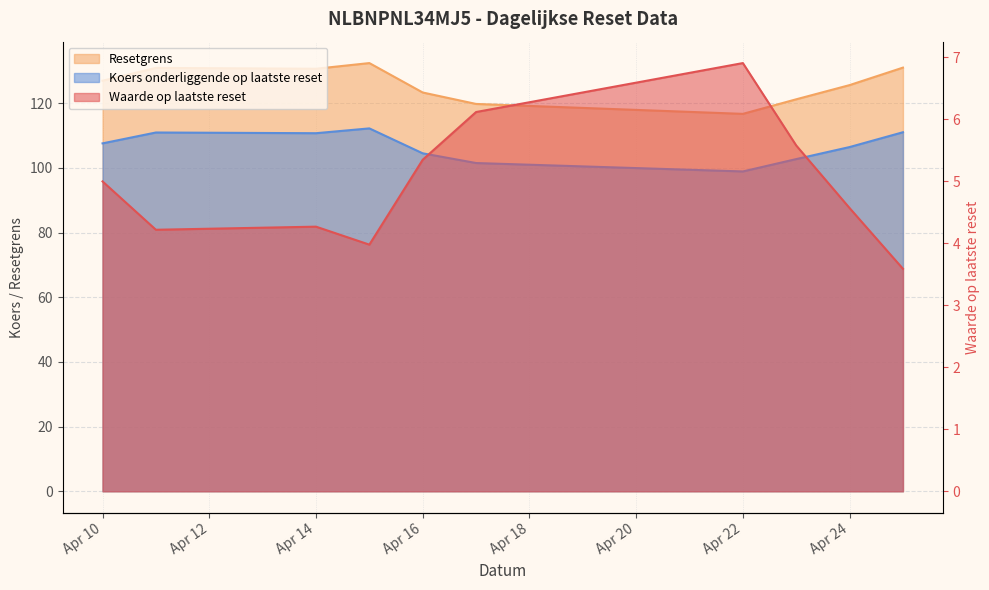

How many categories are shown in the chart?

10